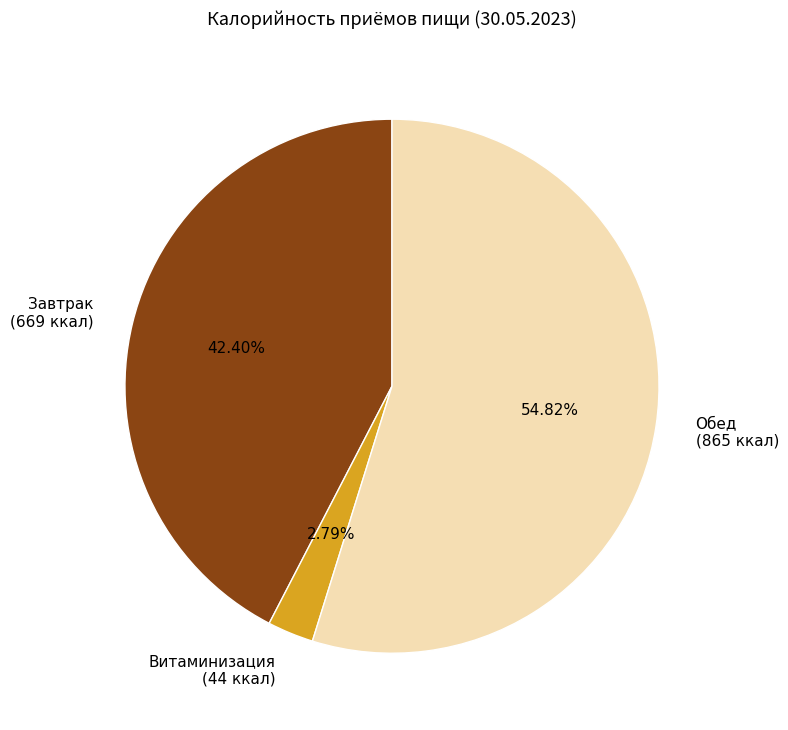

How many slices are in this pie chart?

3